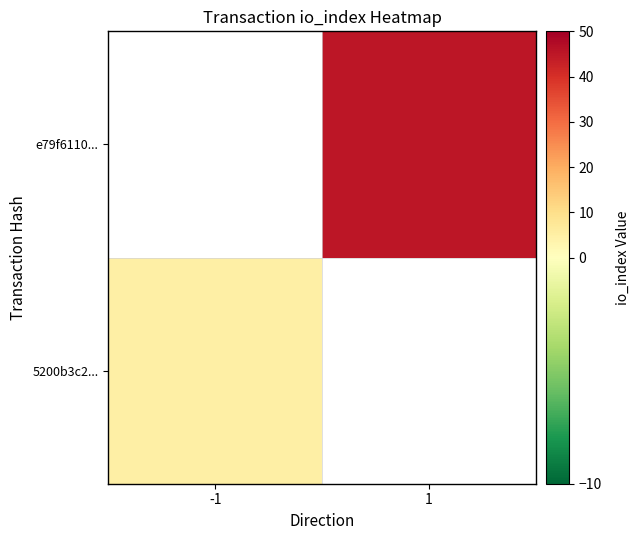

True or false: e79f6110... has a value of 45.0 at 1.

True